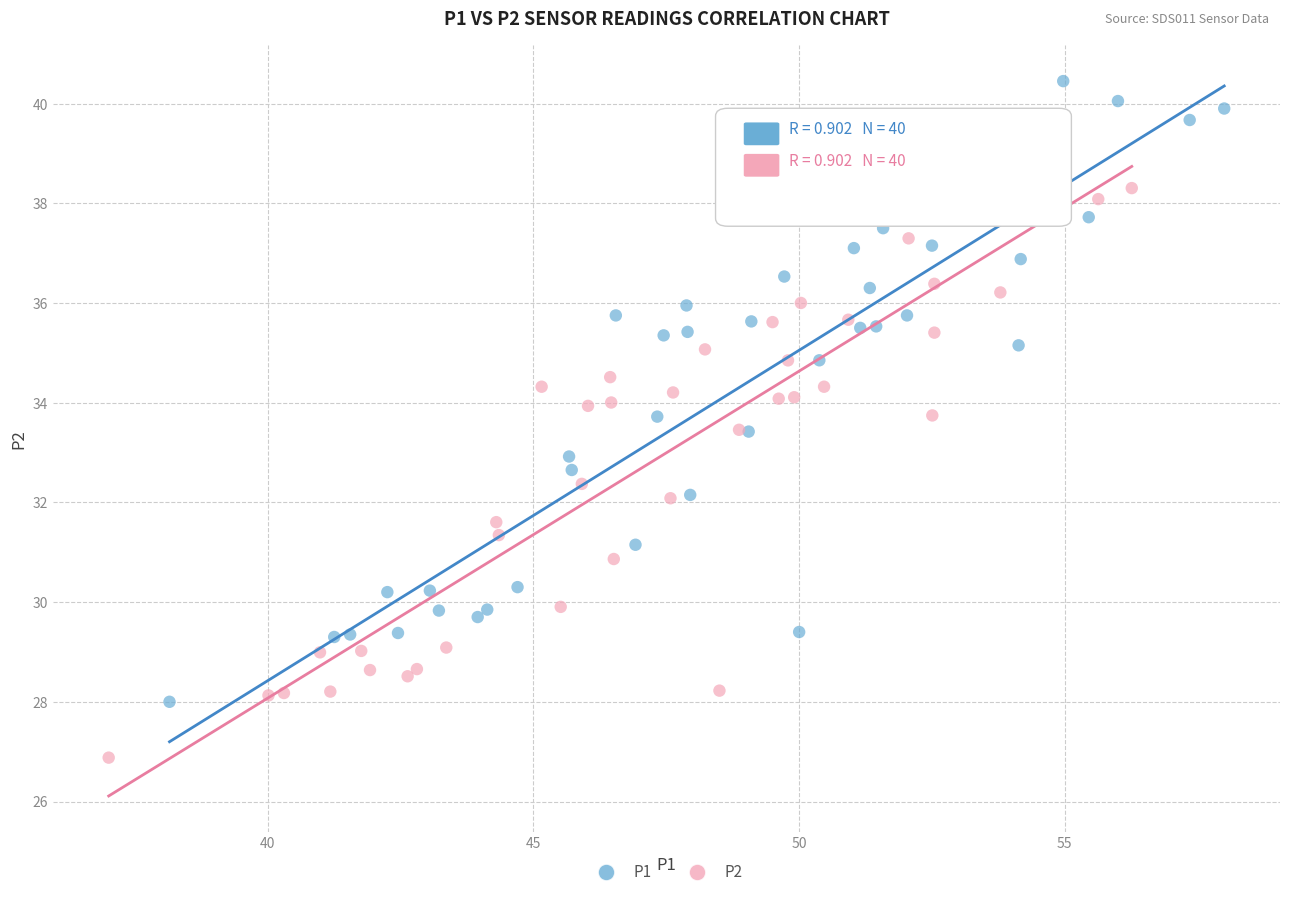

What are all the series names shown in the legend?

P1, P2